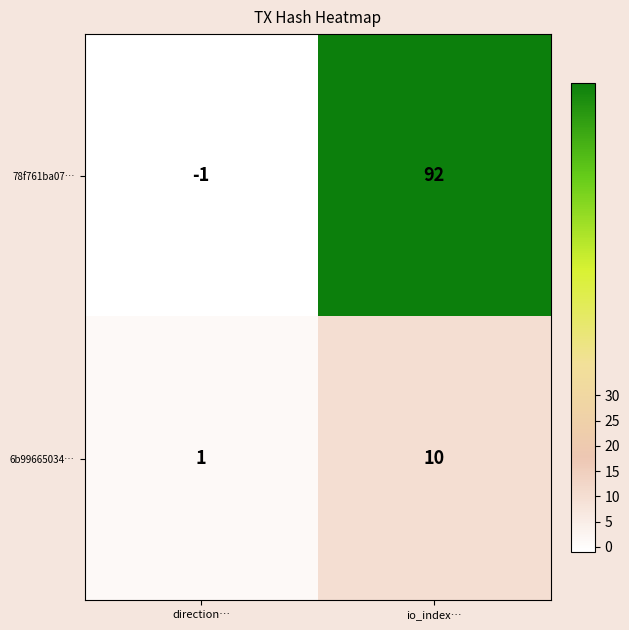

Which label corresponds to the smallest value in the chart?

direction…